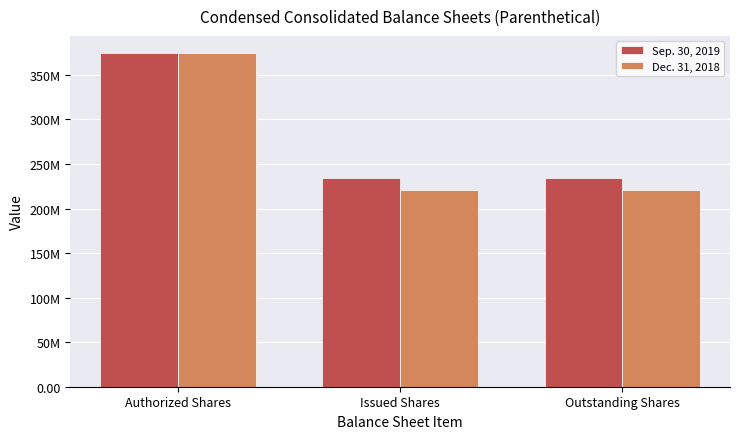

What is the highest value of the Dec. 31, 2018 series?

375000000